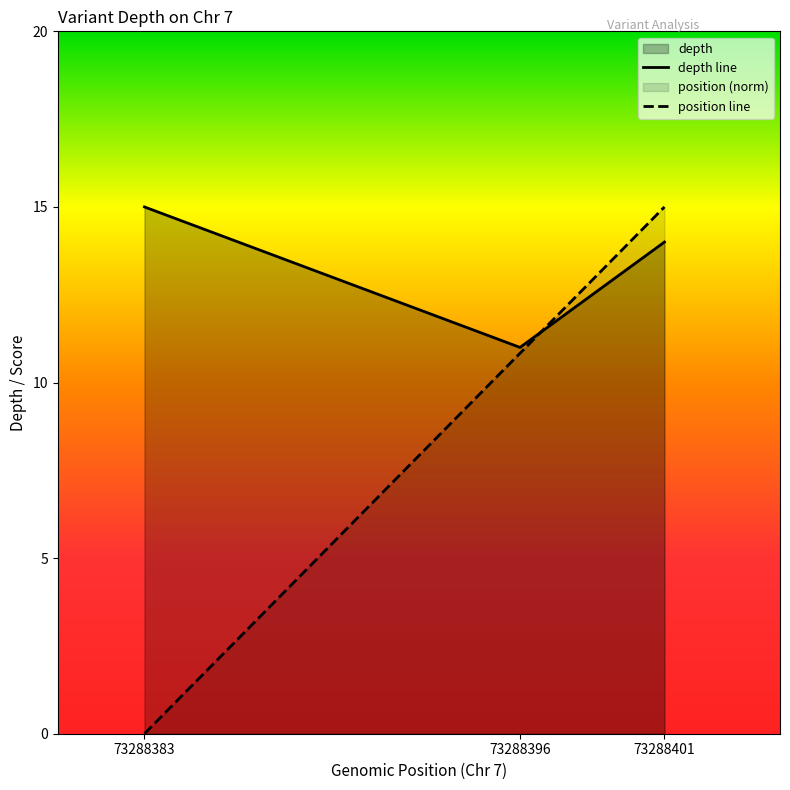

Count the number of categories in the chart.

3